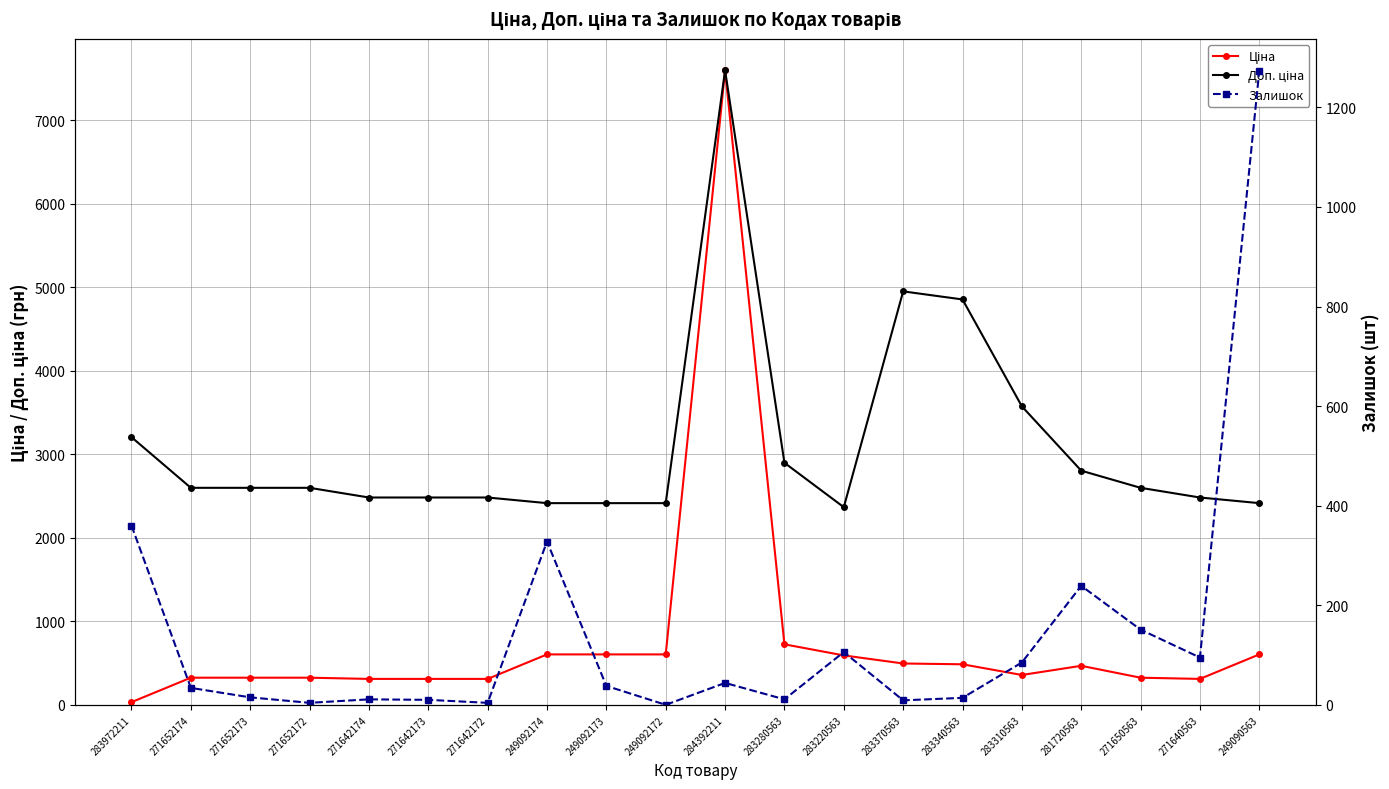

The value of Доп. ціна at 283310563 is 3573.9. True or false?

True